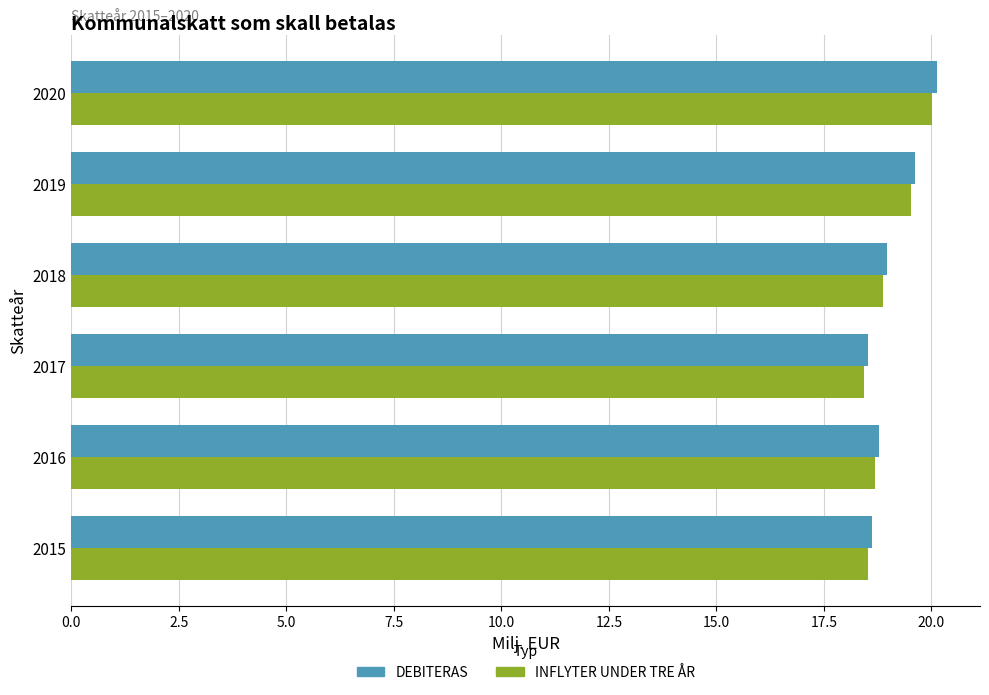

How many series are shown in this chart?

2